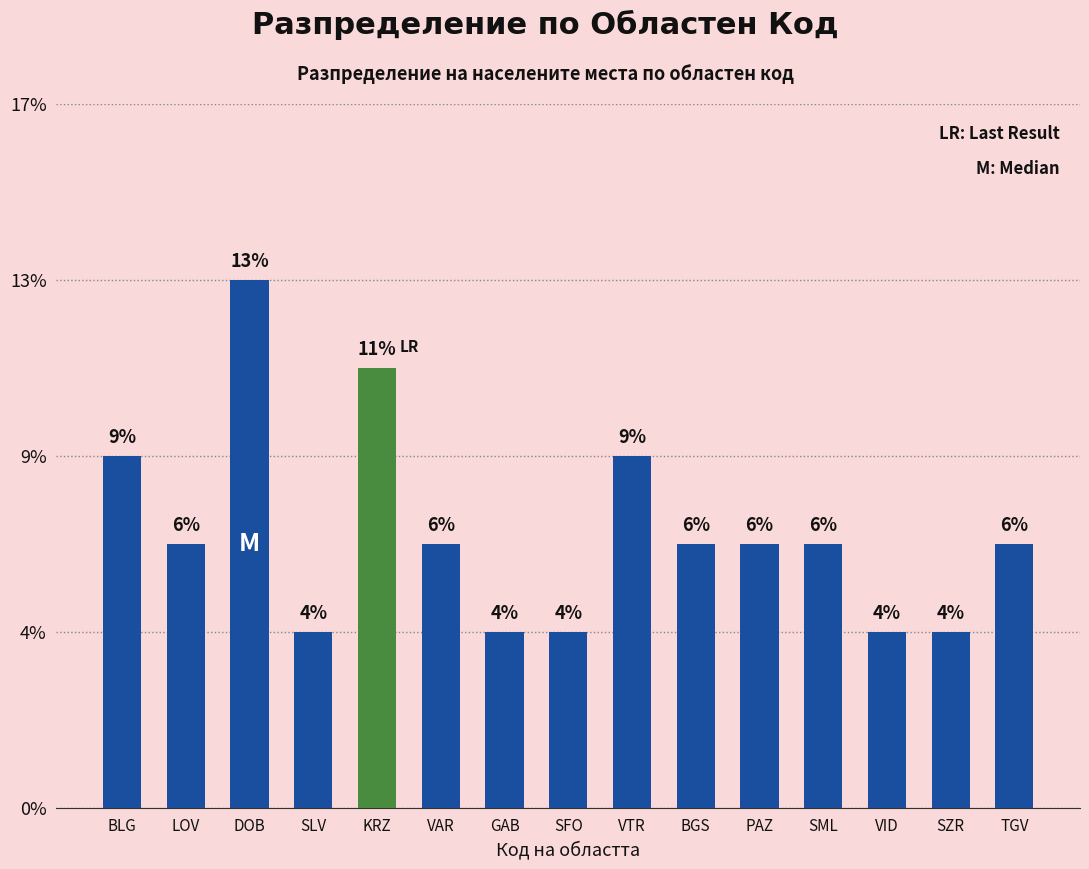

Where does the data first go above 3?

BLG